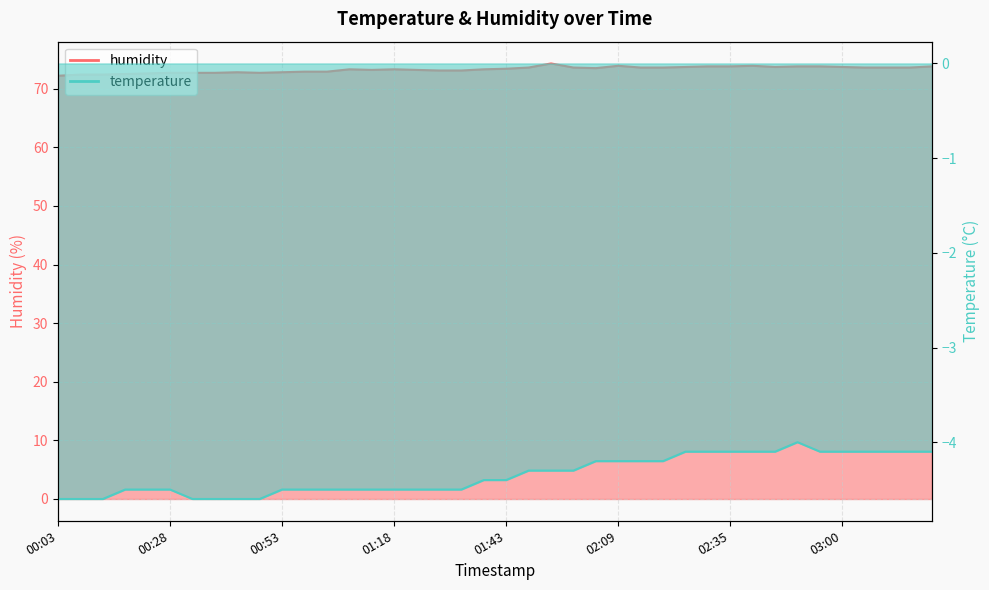

How many distinct data groups are displayed?

2